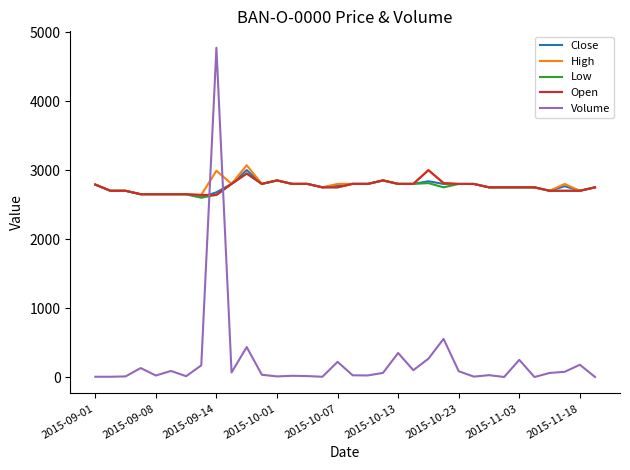

What is the highest value of the Open series?

2999